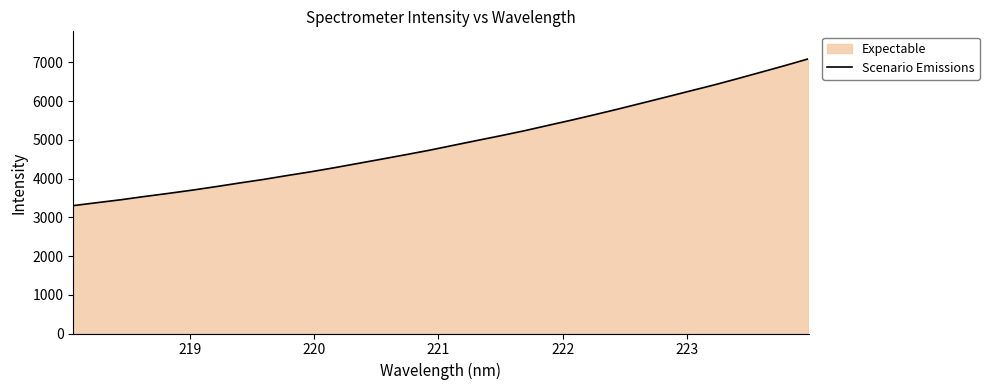

What is the difference between the maximum and minimum values?

3789.5